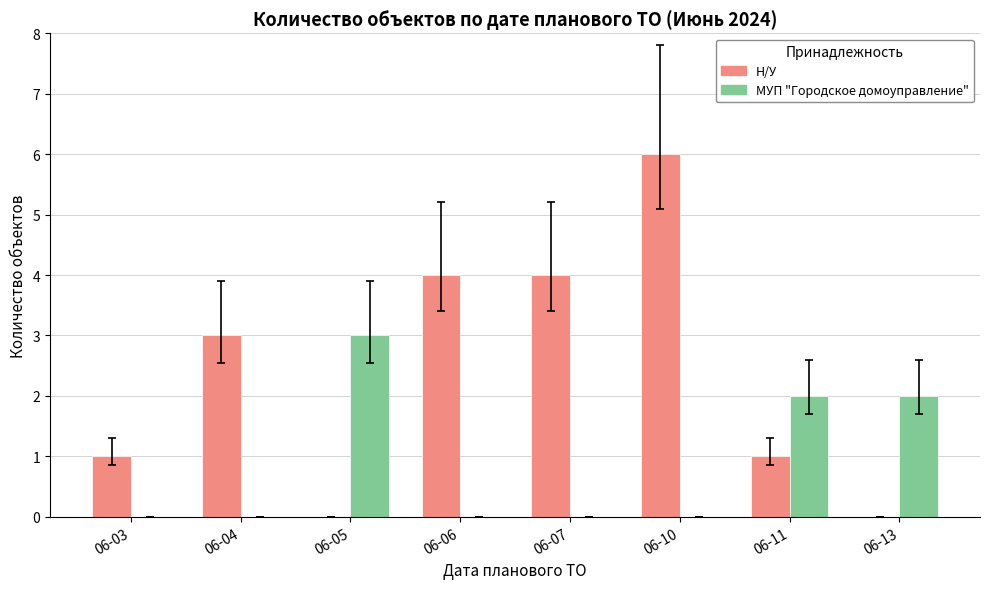

Between 06-04 and 06-10, which series saw the biggest shift?

Н/У